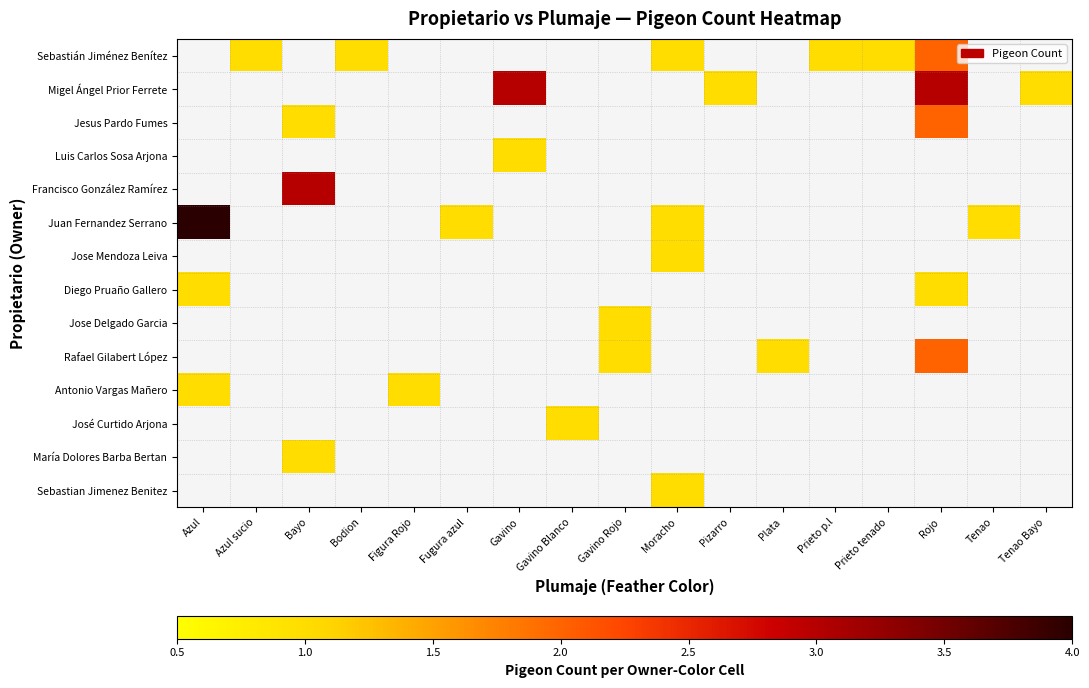

Which has a higher value, Pizarro or Plata?

Plata